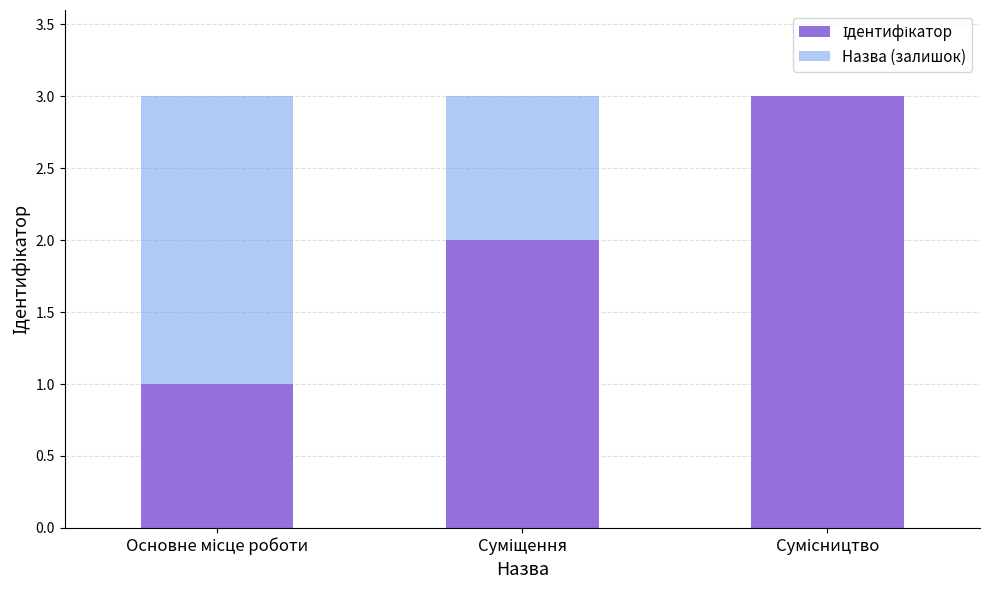

Where is Назва (залишок) nearest to the value 1?

Суміщення